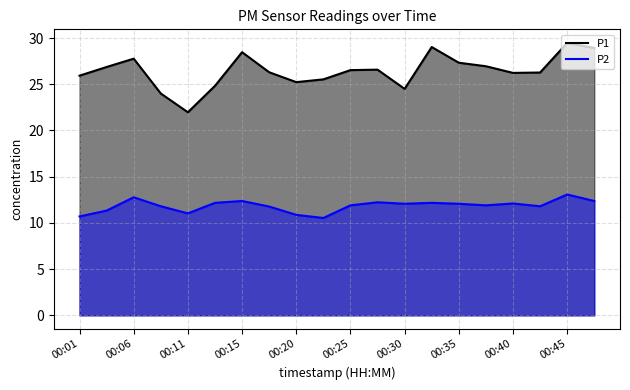

The value of P1 at 00:08 is 24.0. True or false?

True